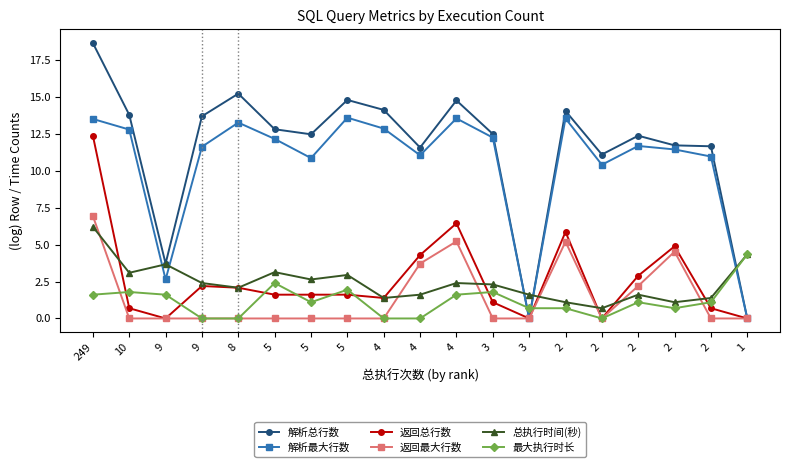

At 5, list the series in order from largest to smallest.

解析总行数, 解析最大行数, 总执行时间(秒), 最大执行时长, 返回总行数, 返回最大行数